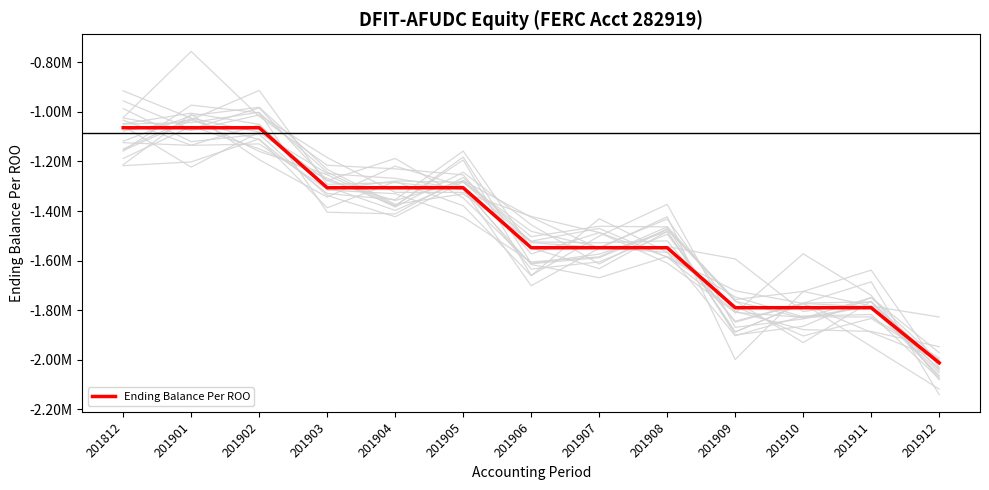

What value does the data have at 201904, to the nearest 10?

-1306030